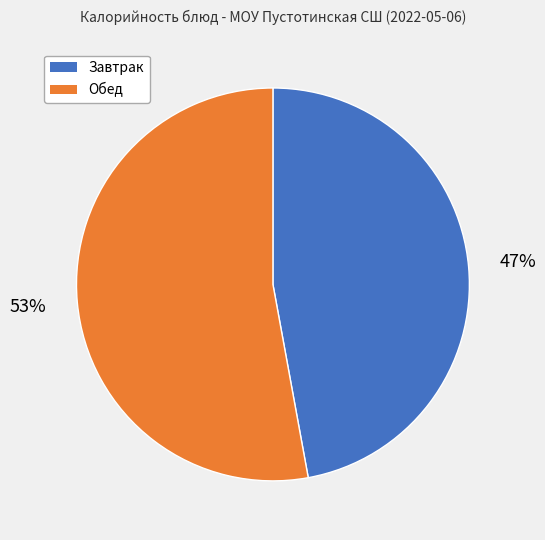

To the nearest percent, what is the difference between the largest and smallest slice percentages?

6%